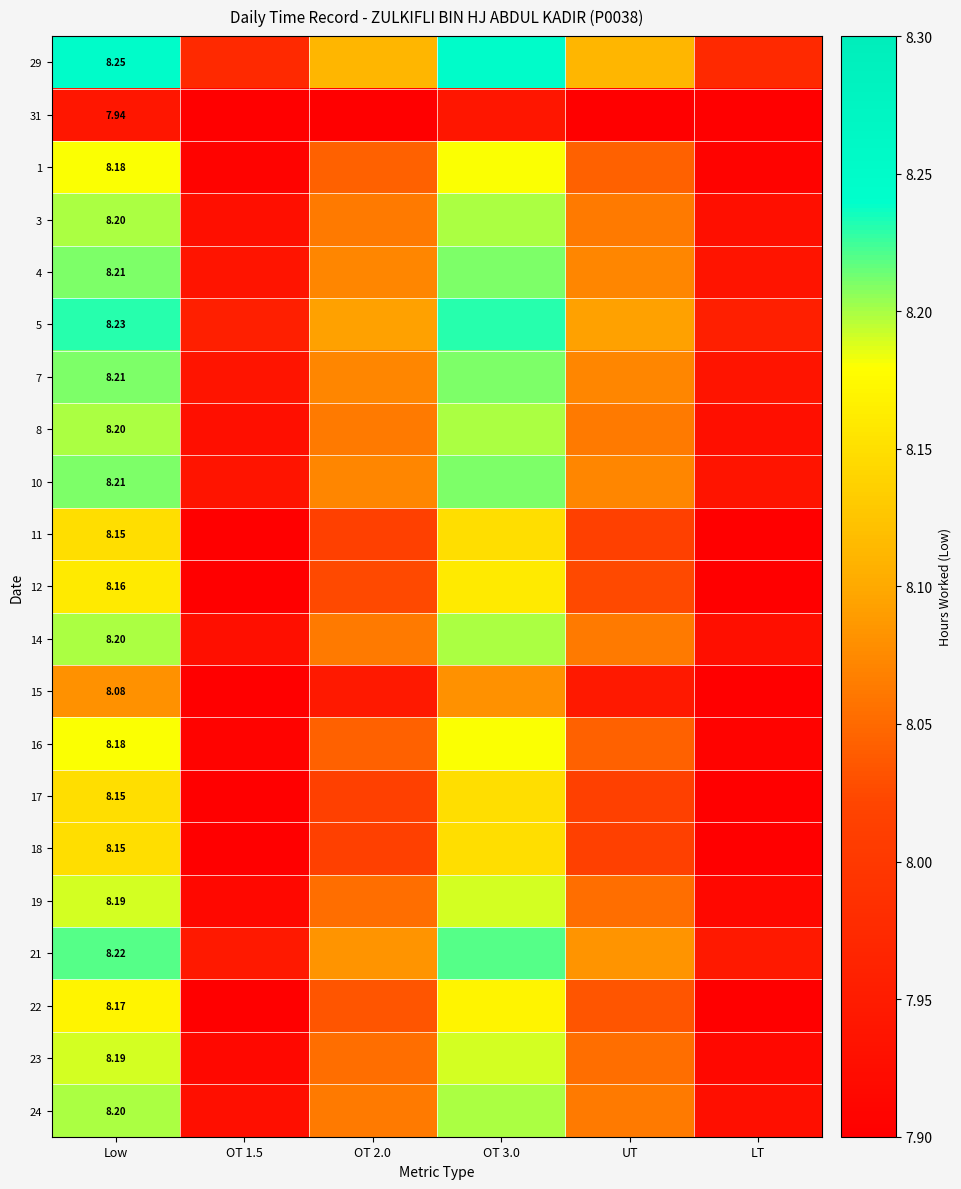

What is the difference between the maximum and minimum values in the 12 series?

0.3